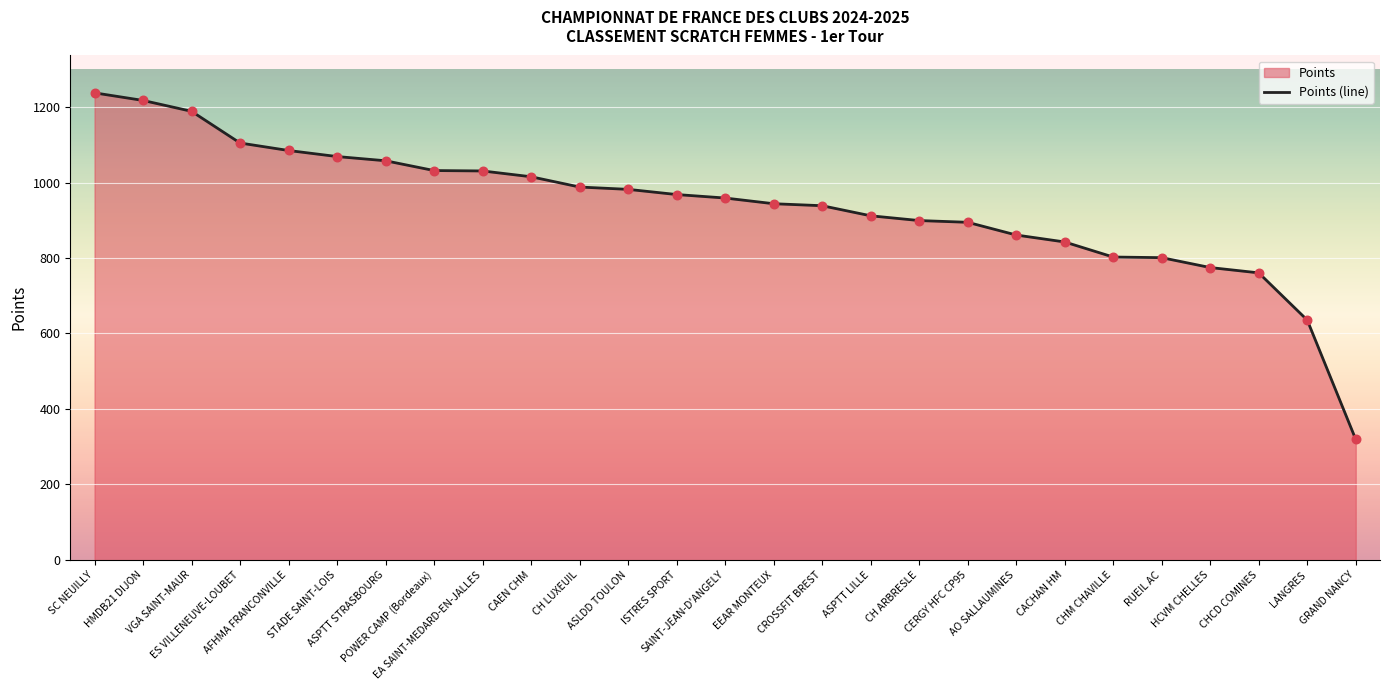

Approximately how many times larger is the value at RUEIL AC compared to CH ARBRESLE?

0.9